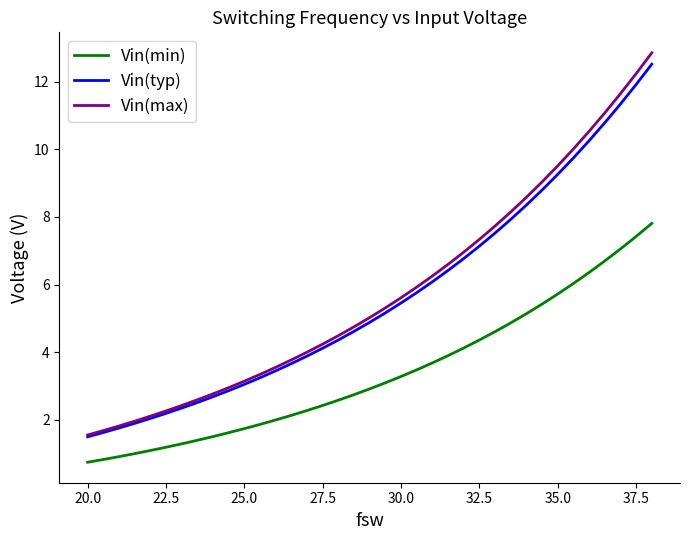

What is the highest value of the Vin(typ) series?

12.5